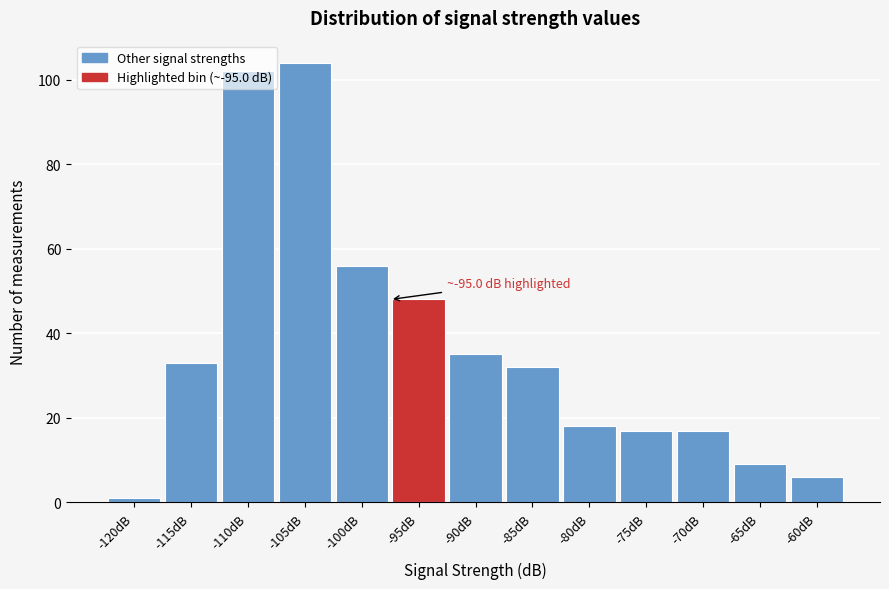

Read the value at -80dB.

18